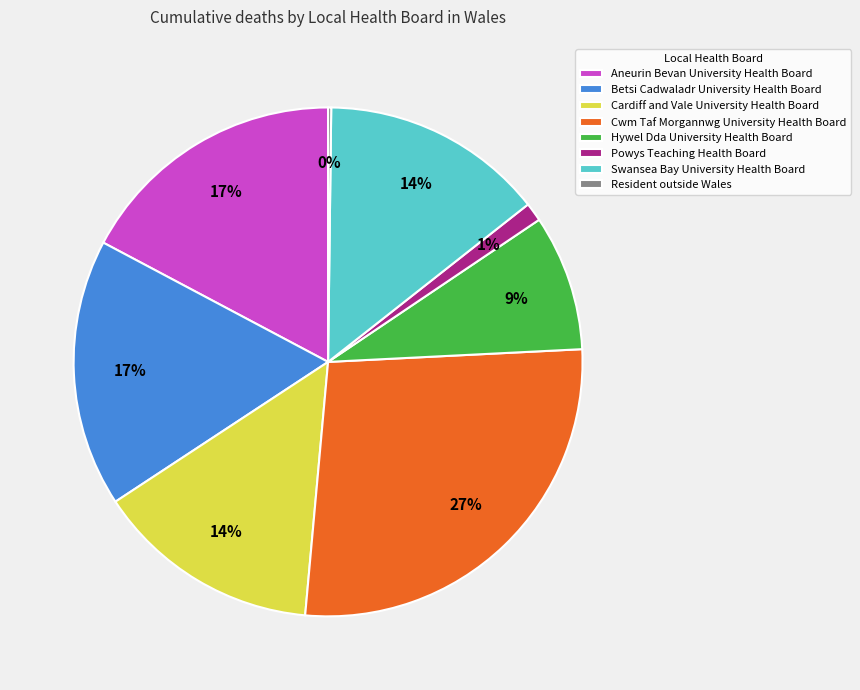

Which has a higher value, Swansea Bay University Health Board or Powys Teaching Health Board?

Swansea Bay University Health Board